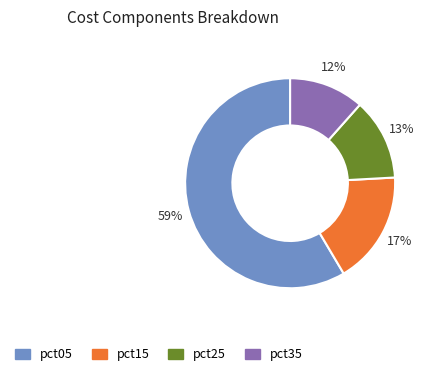

Does pct25 account for over 50% of the chart?

No